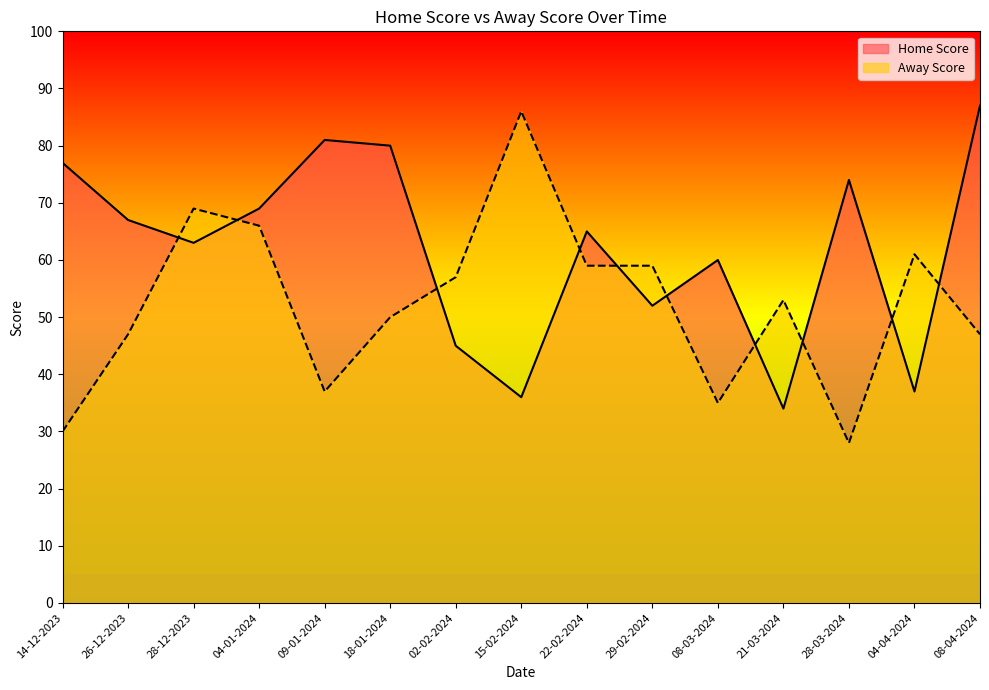

What is the sum of the Away Score values at 21-03-2024 and 09-01-2024?

90